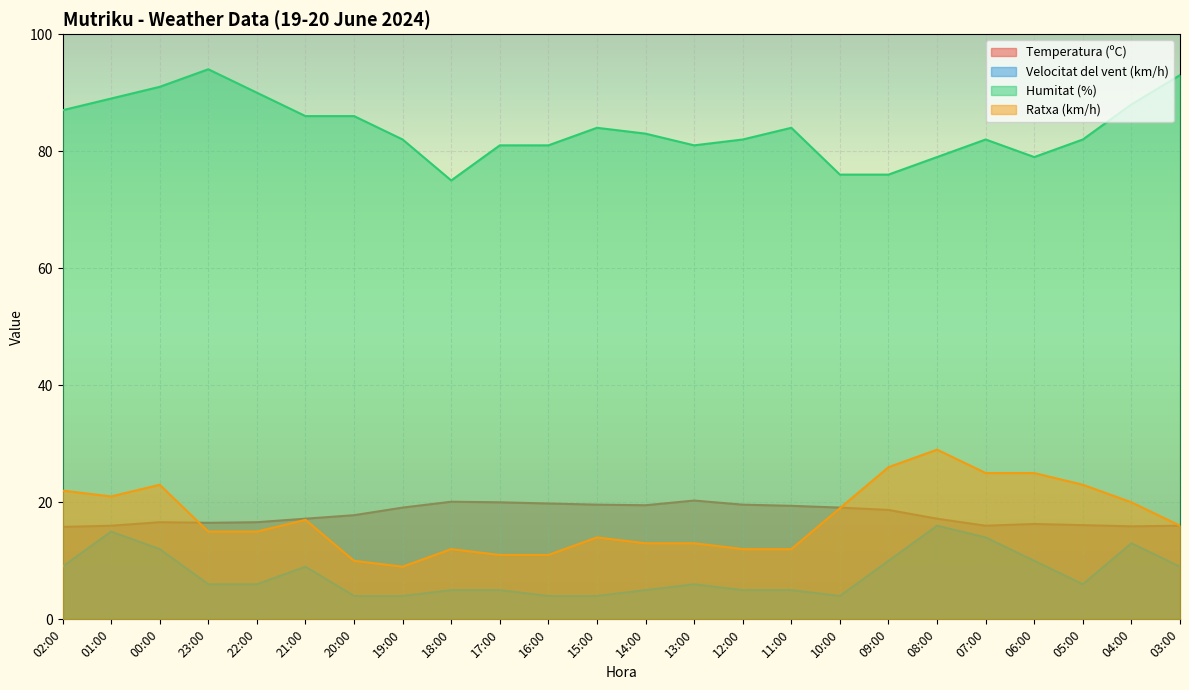

At which category does Ratxa (km/h) reach its first local peak?

00:00